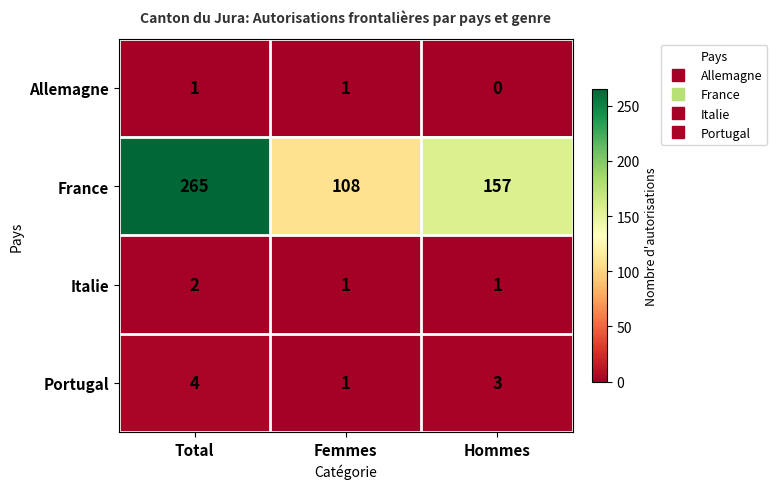

Count the number of categories in the chart.

3